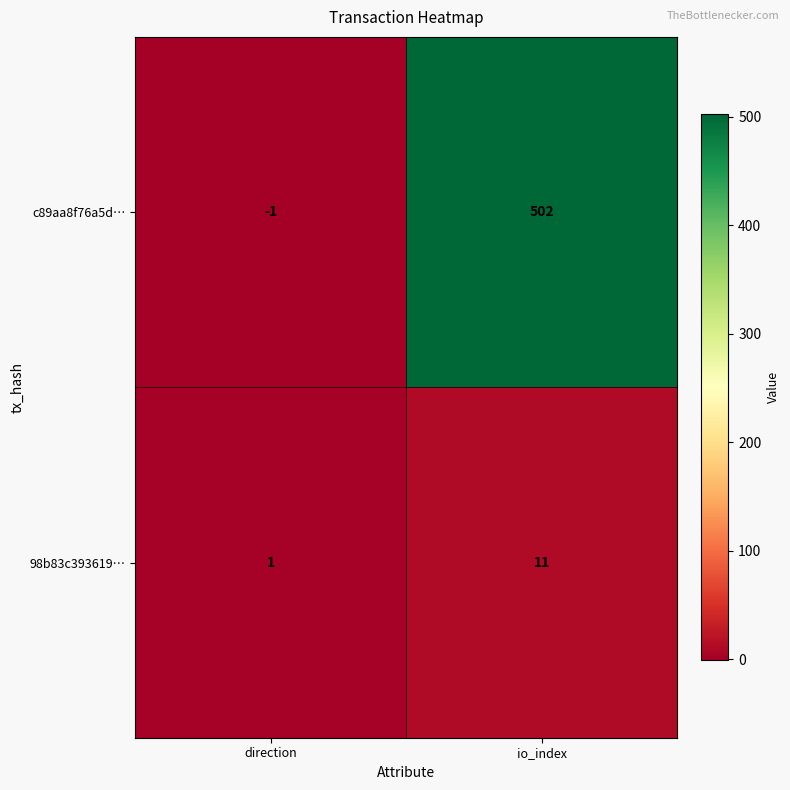

Reading right to left, transcribe all the data shown in this chart.

c89aa8f76a5d…: 502	-1
98b83c393619…: 11	1